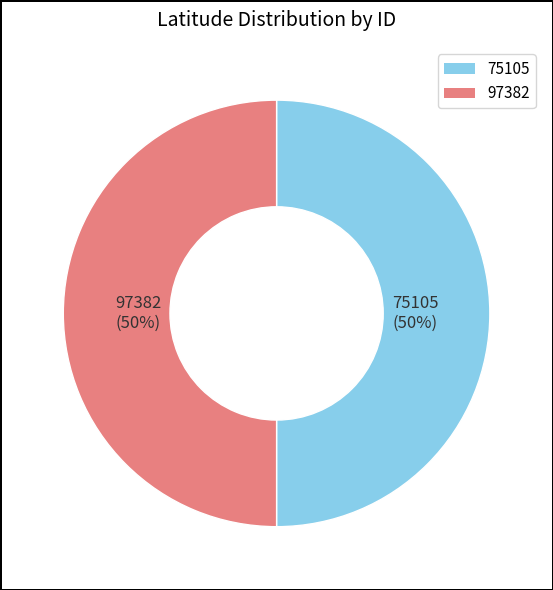

To the nearest percent, what percentage of the pie is 75105?

50%